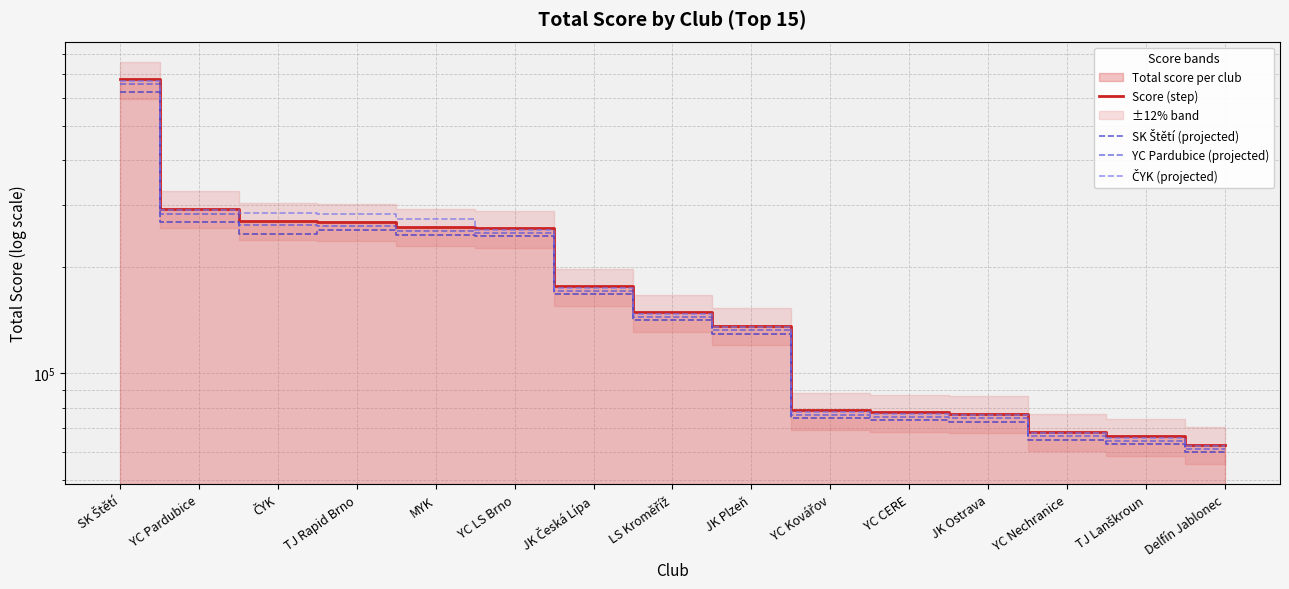

The ČYK (projected) series shows 272602.0 at MYK. True or false?

True